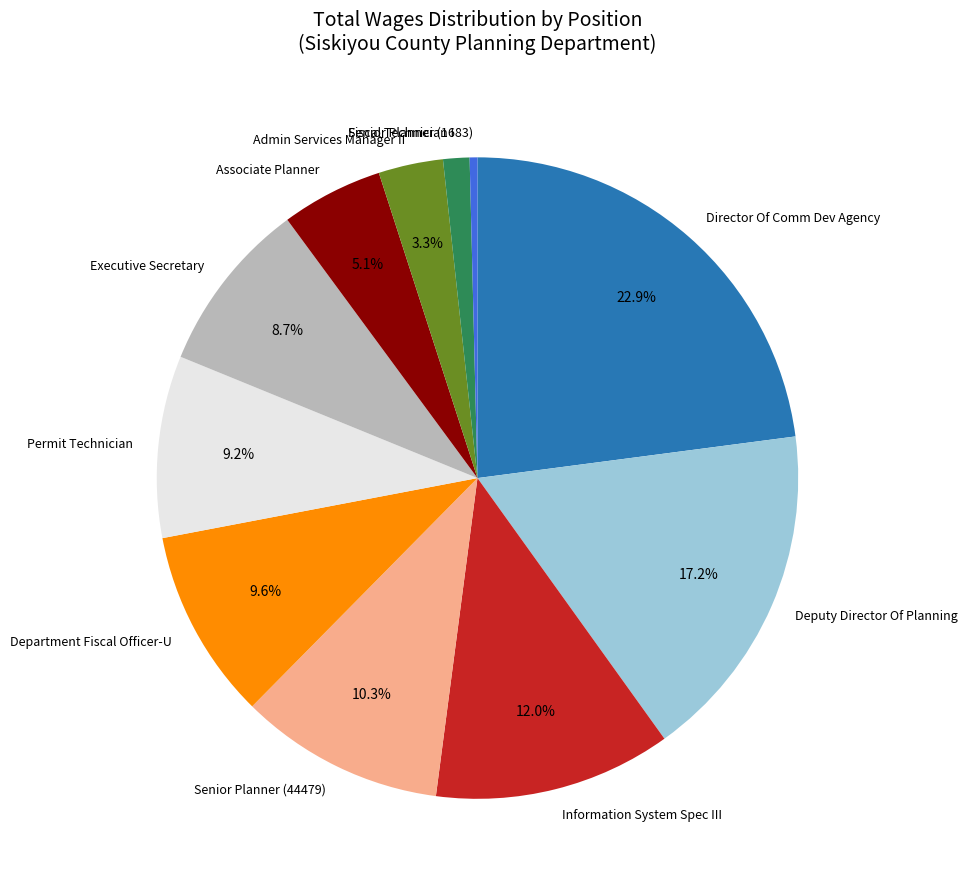

To the nearest percent, what is the difference between the Senior Planner (44479) and Permit Technician slice percentages?

1%